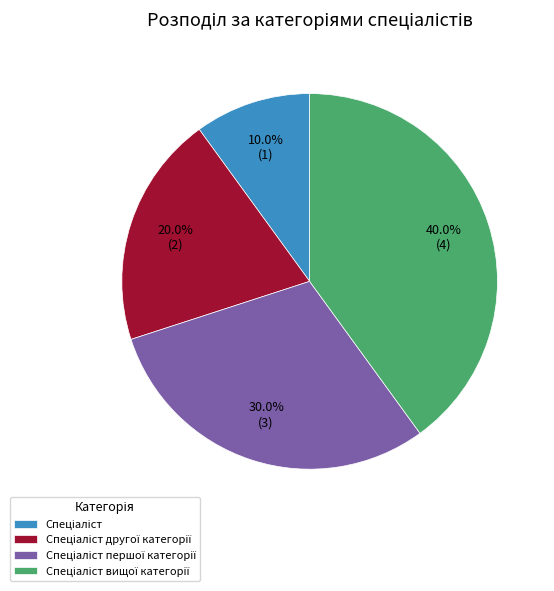

Is there any slice that represents more than half of the pie?

No